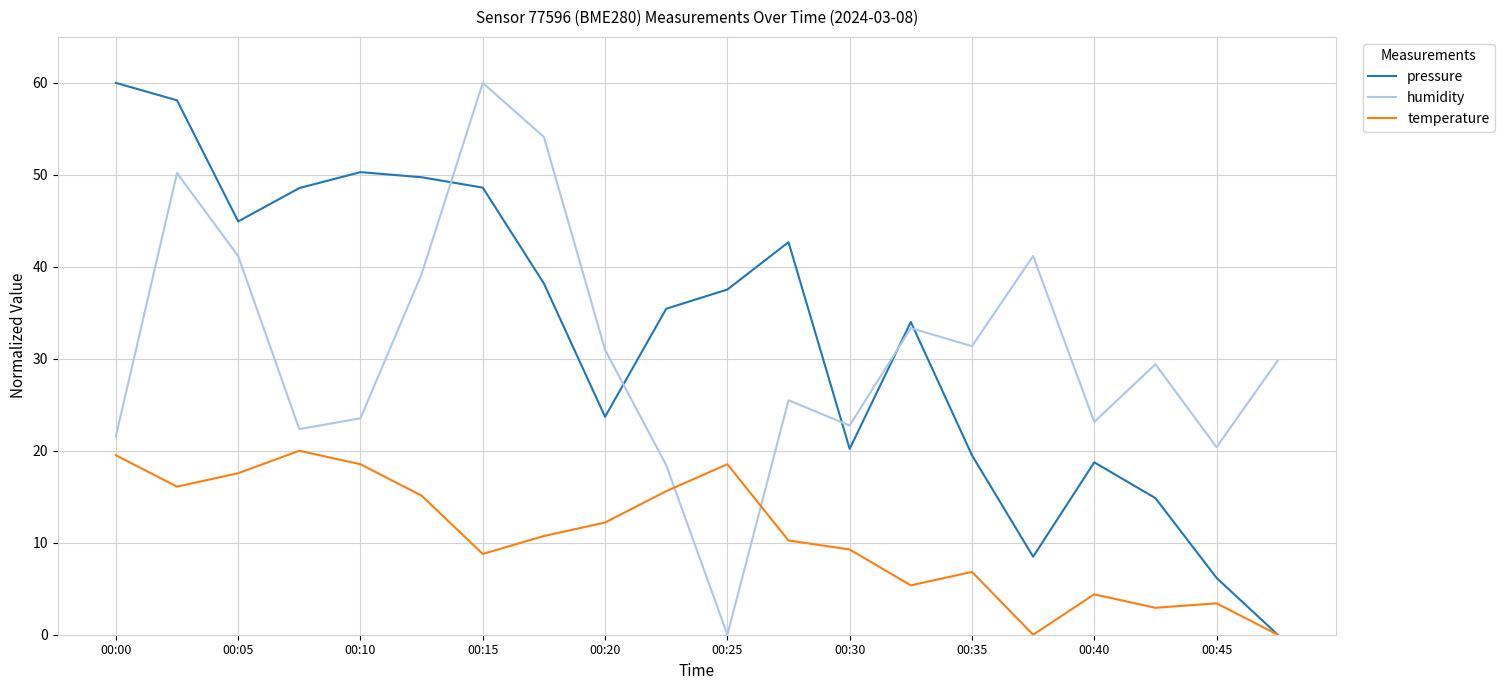

How many interior local valleys does the pressure series have?

4